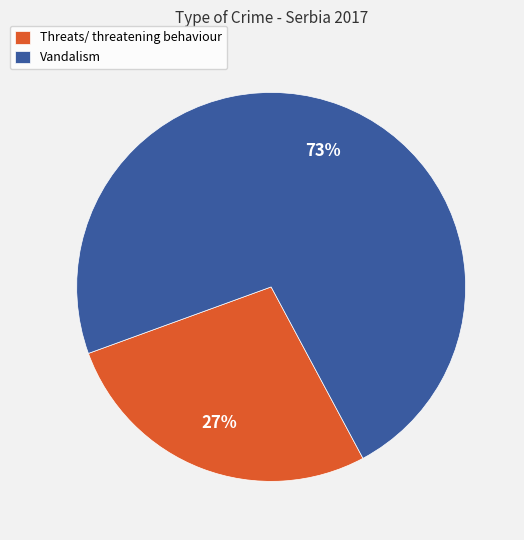

Is the sum of Threats/ threatening behaviour and Vandalism greater than half?

Yes